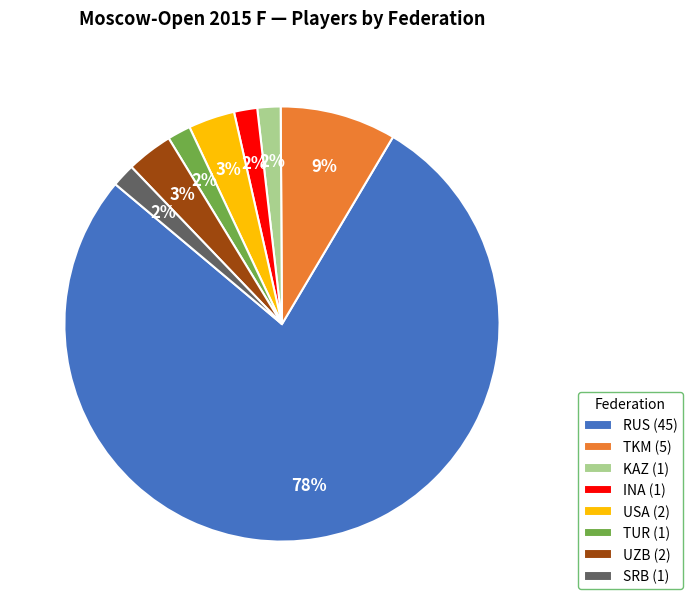

Does any single category account for the majority?

Yes